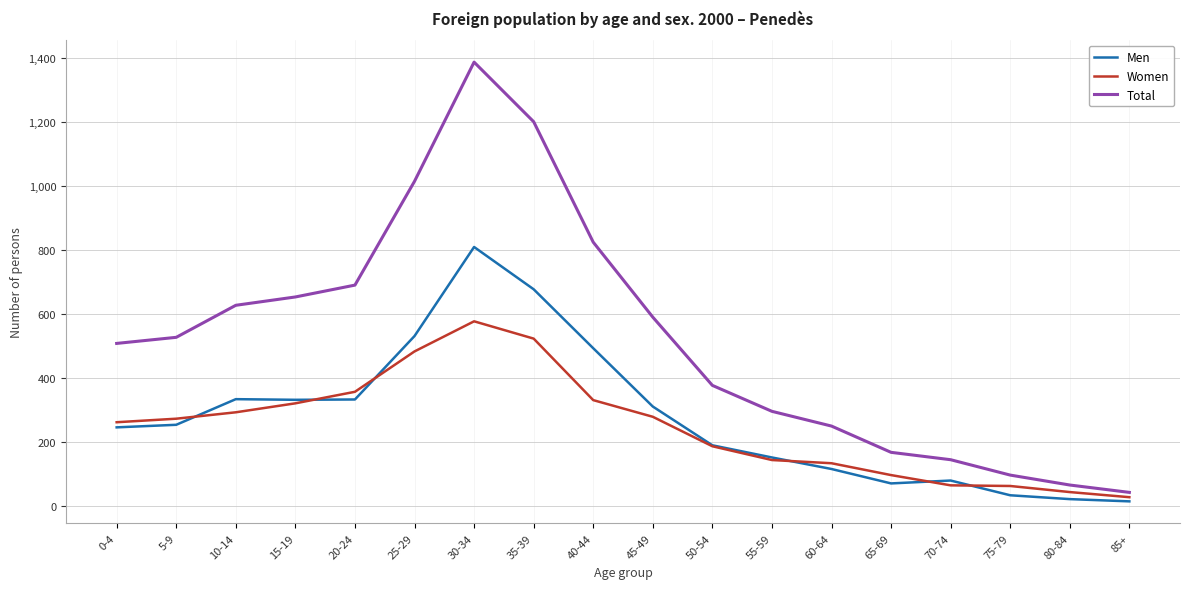

List the series in order of their peak value, highest first.

Total, Men, Women